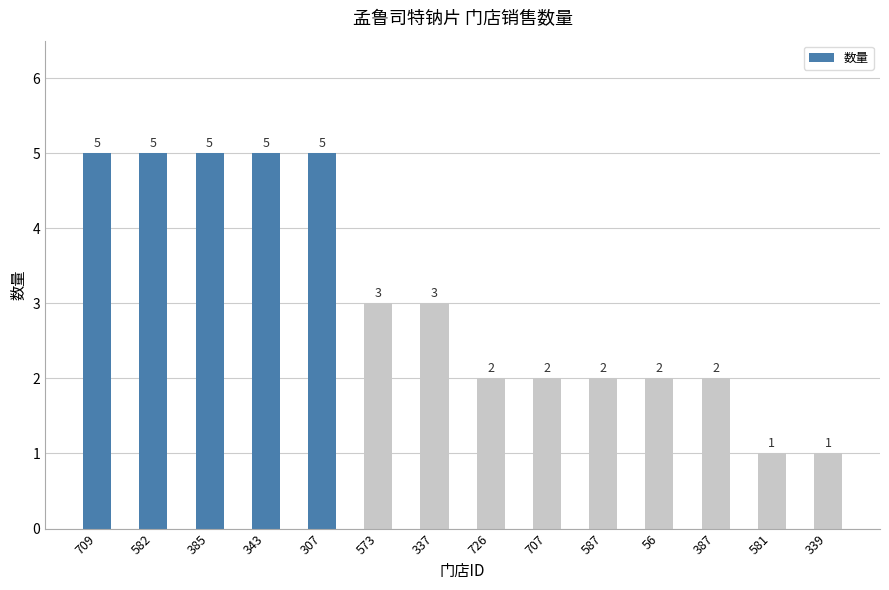

What is the value of the 6th bar from the left?

3